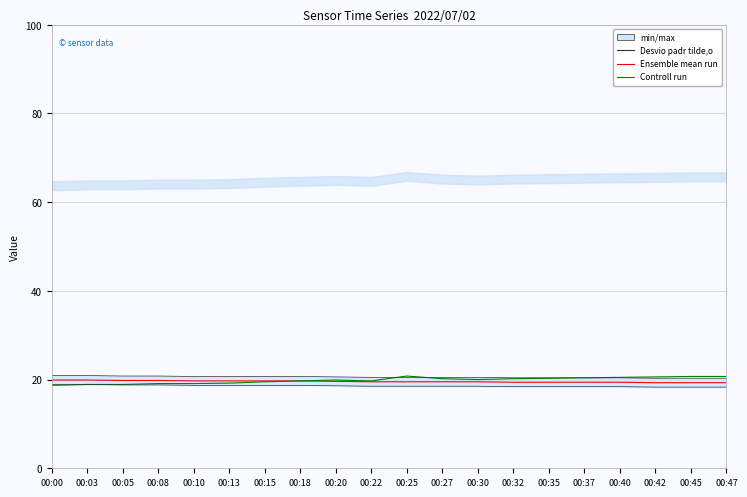

Rank the series at 00:15 from lowest to highest value.

Desvio padr tilde,o, Controll run, Ensemble mean run